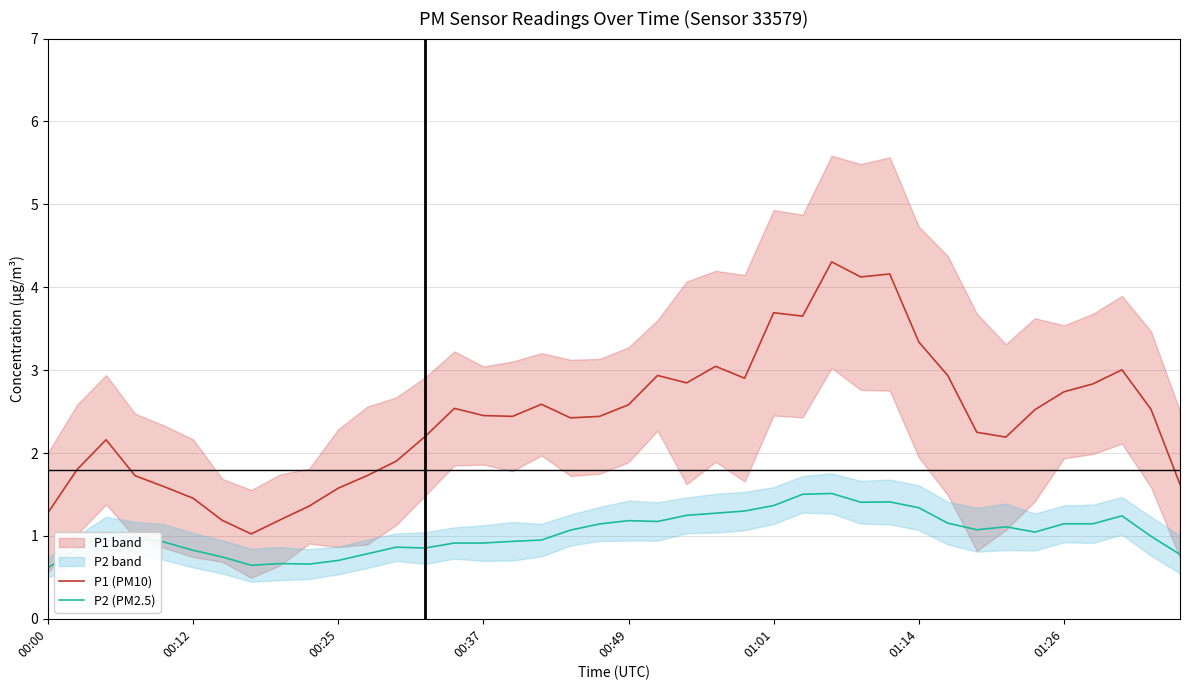

True or false: P2 (PM2.5) has a value of 1.4 at 01:01.

True